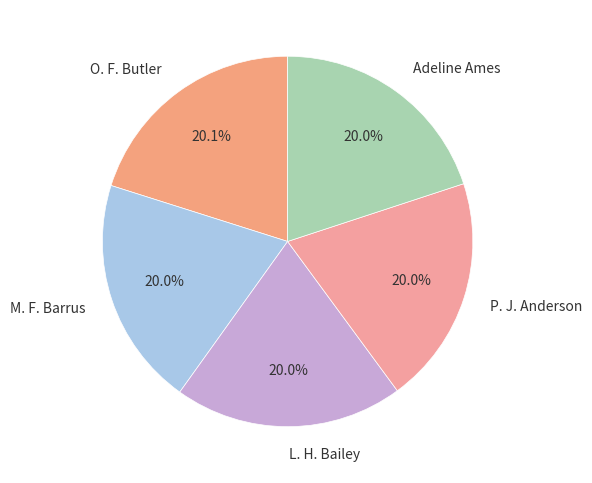

Does any single category account for the majority?

No